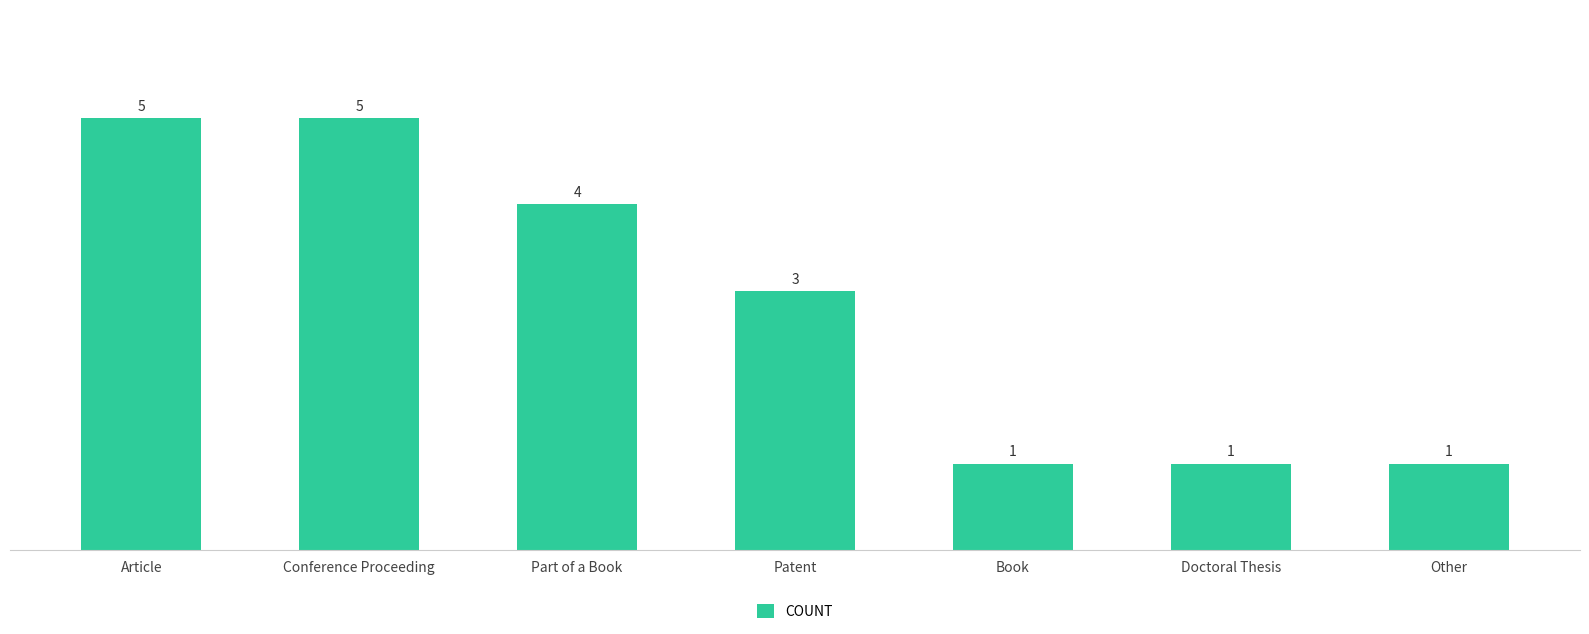

Is it true that the value at Article is 7?

False